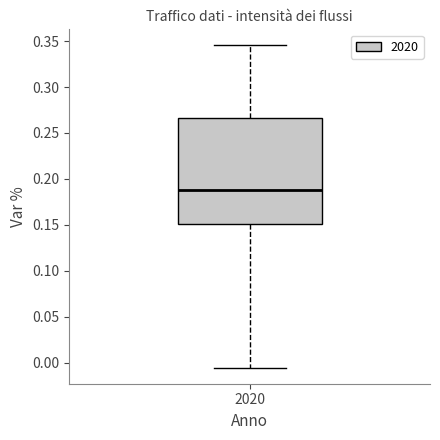

Where is the lower edge of the box at x = 2020 on the y-axis? The values are not printed on the chart, so give them approximately, as read against the axis.

0.150